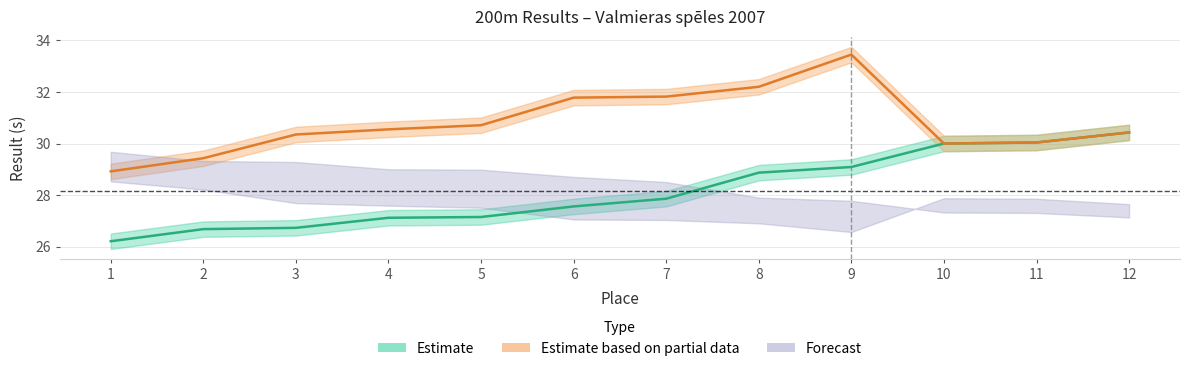

True or false: Result_group1 and Result_group2 intersect in this chart.

False